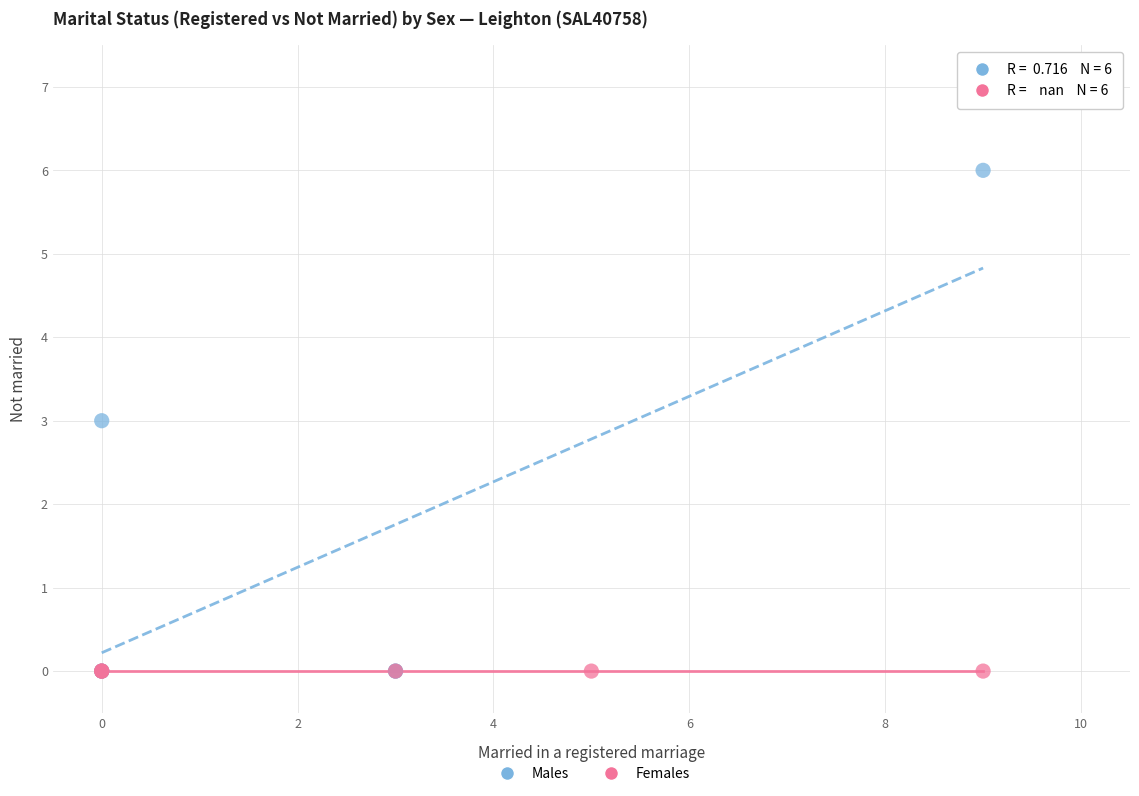

Which series contains the highest Y value?

Males